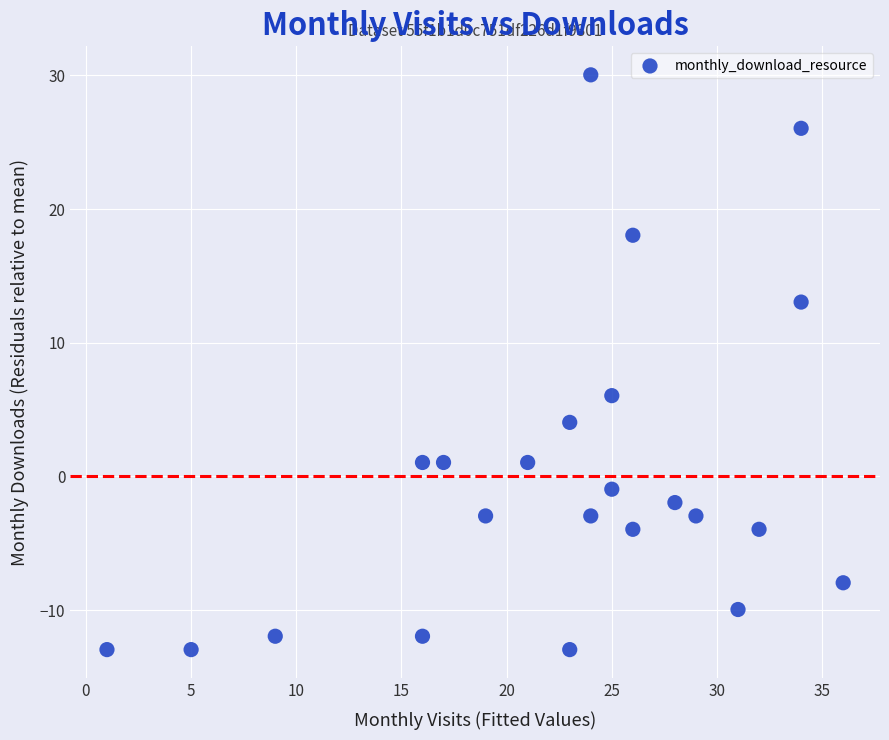

What is the range of X values (max minus min)?

35.0